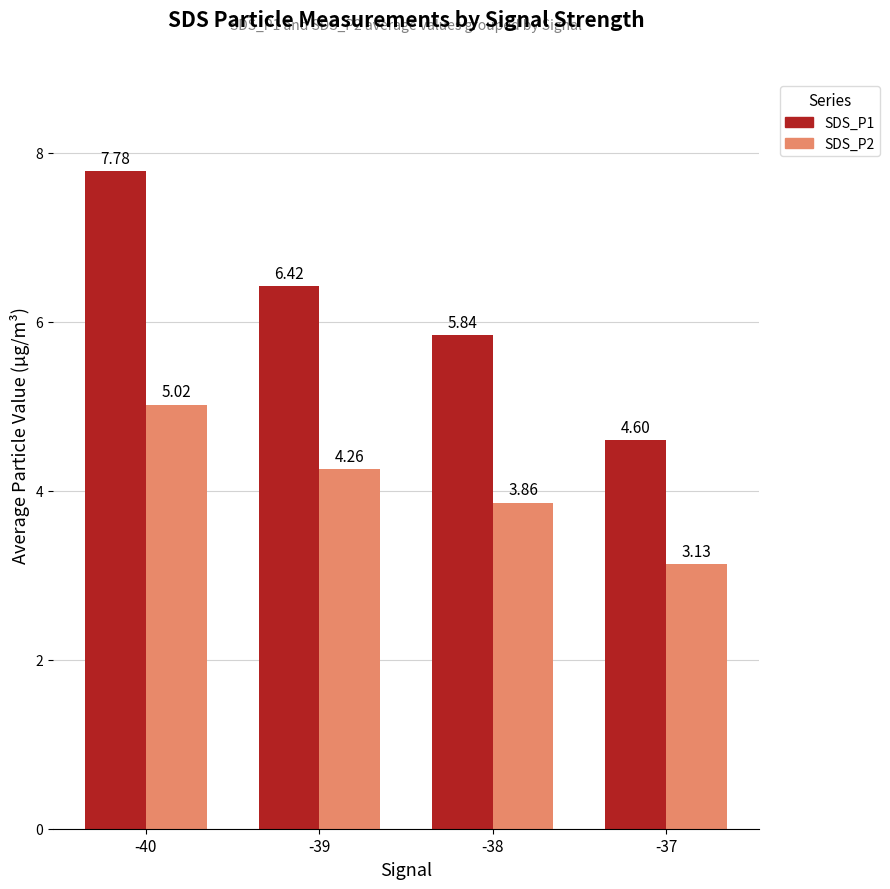

Count the number of data series in this chart.

2